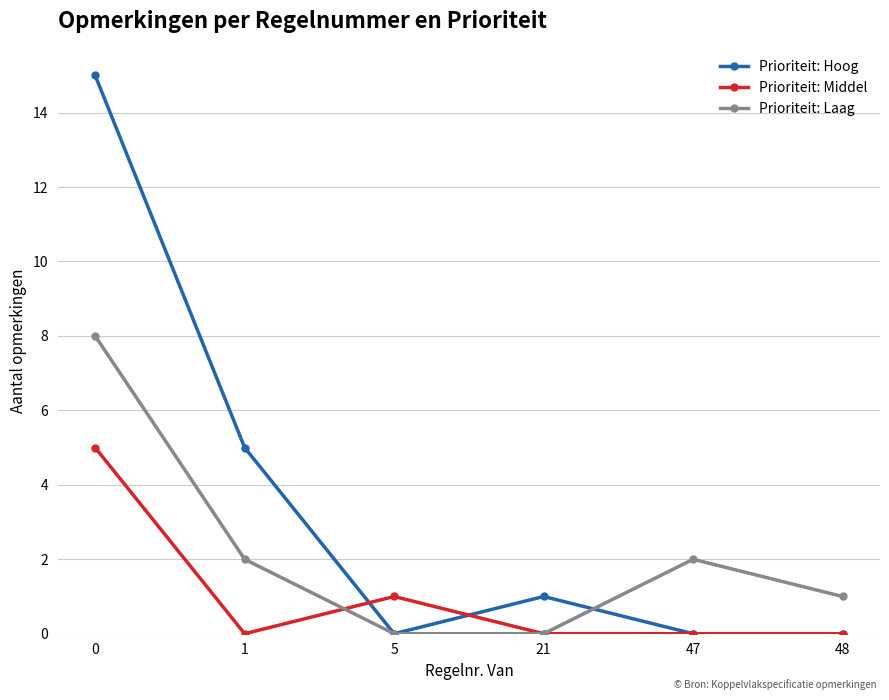

What is the maximum value for Prioriteit: Middel?

5